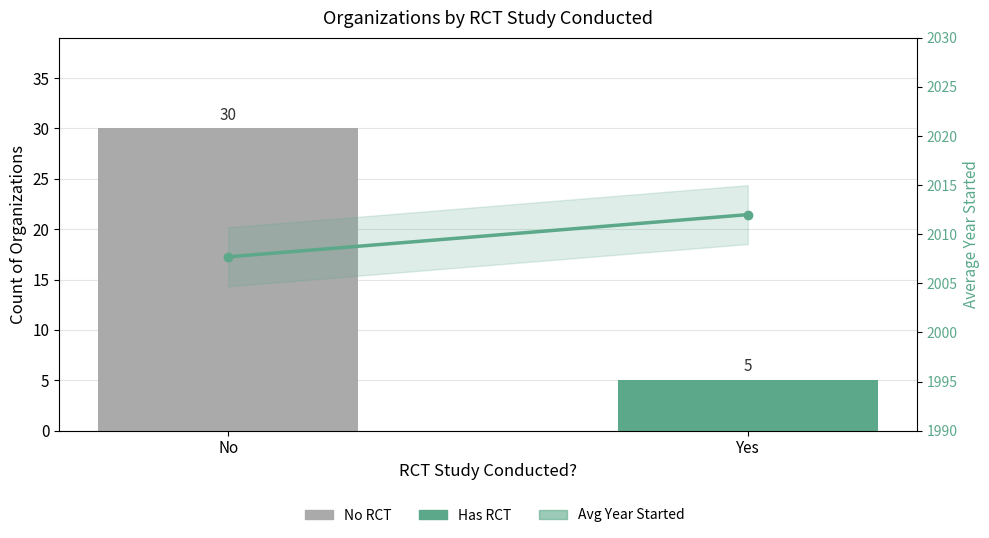

What is the sum of all Avg Year Started values?

4019.7